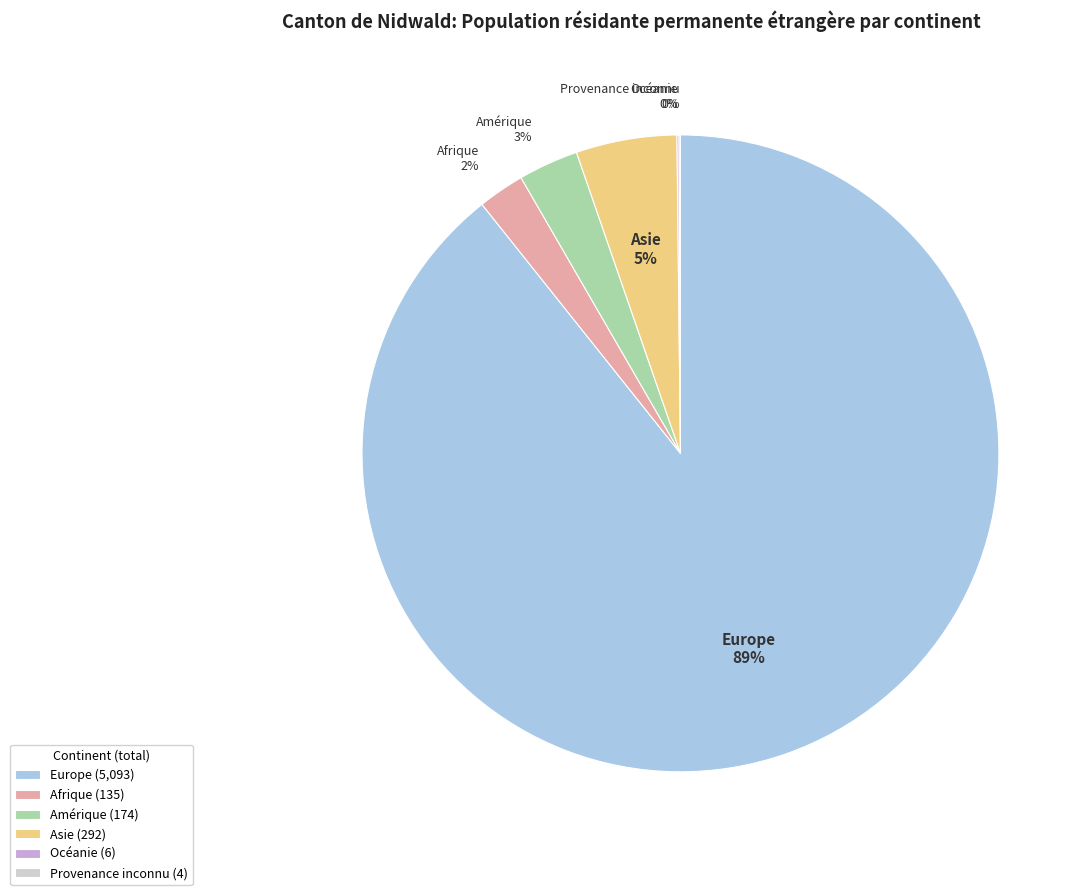

True or false: Afrique accounts for 10% of the total.

False